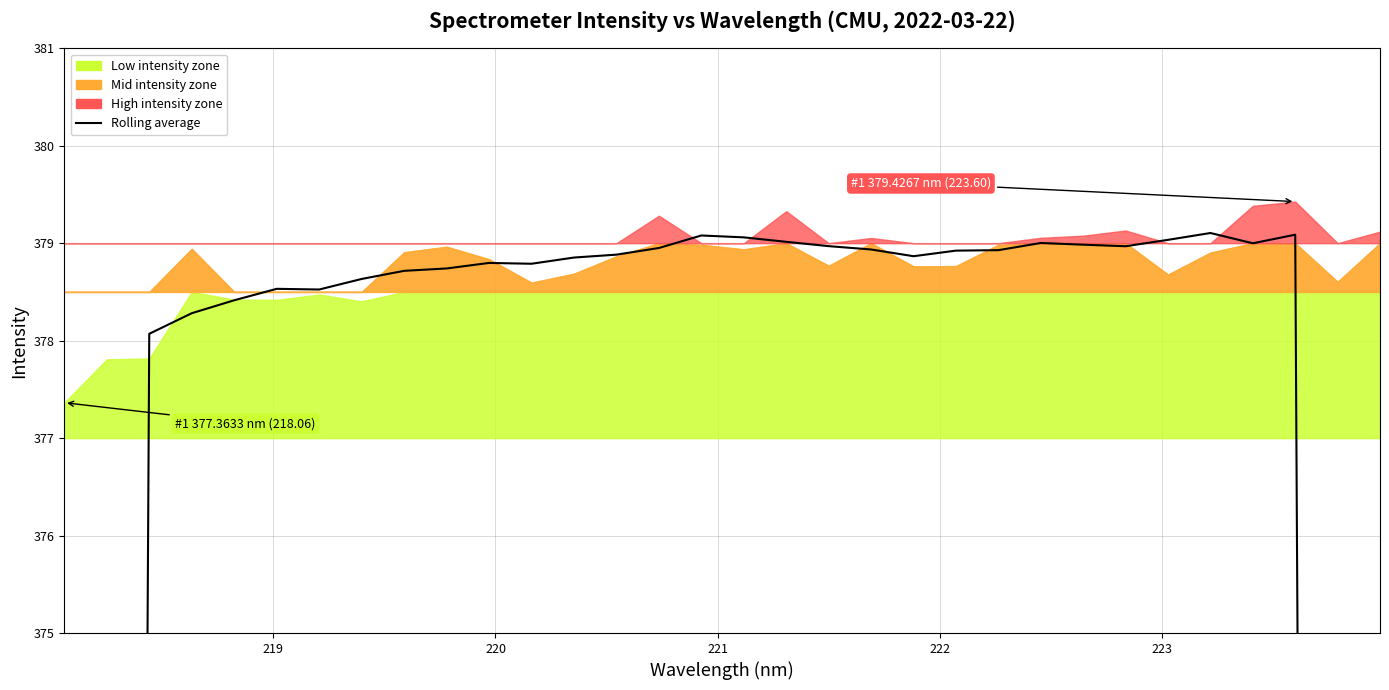

What is the greatest value displayed?

379.1